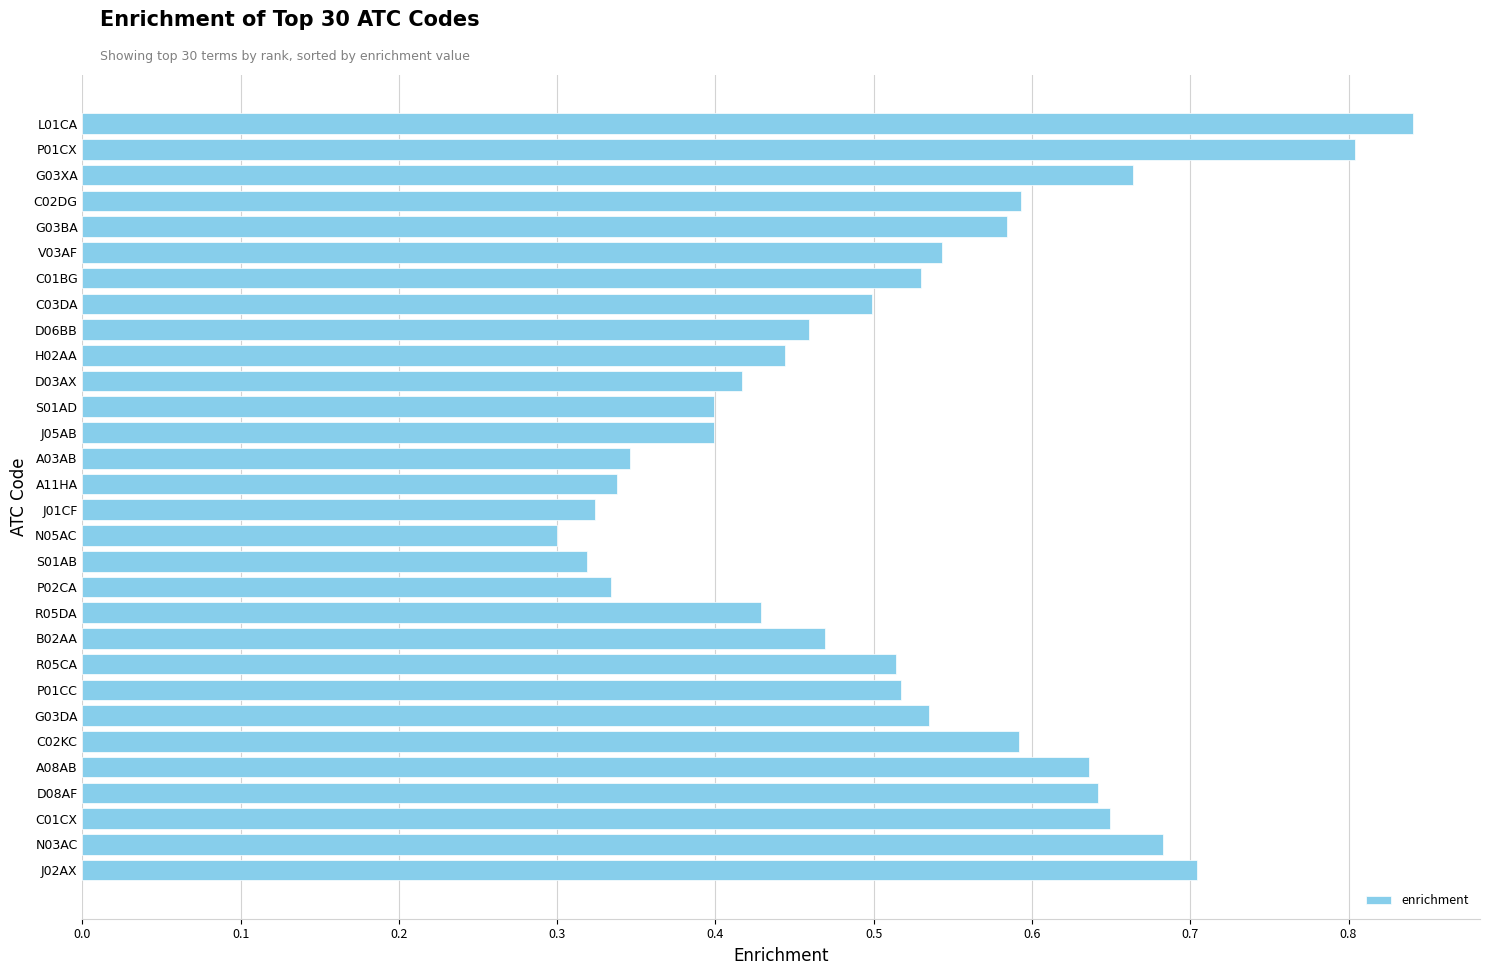

Which has a higher value, S01AB or D06BB?

D06BB